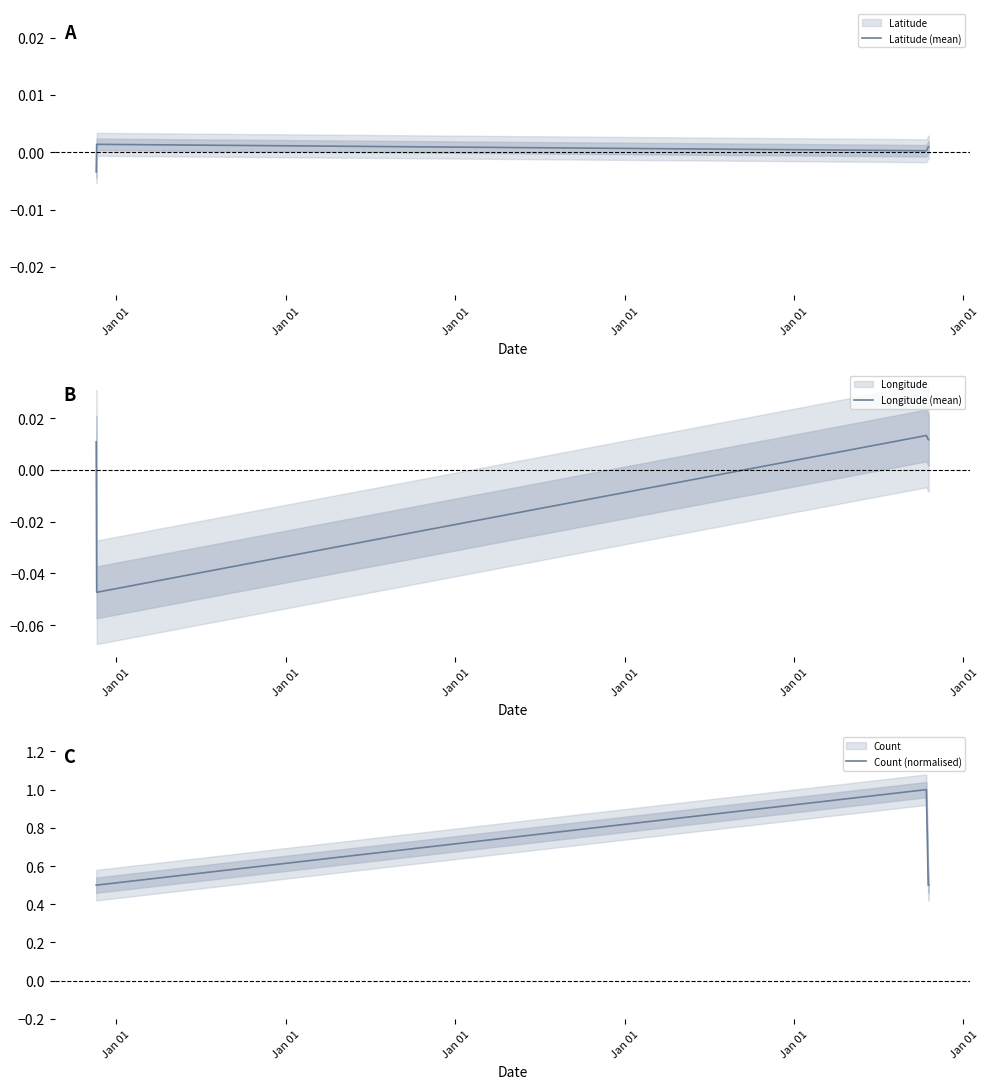

True or false: Latitude (mean) and Count (normalised) intersect in this chart.

False